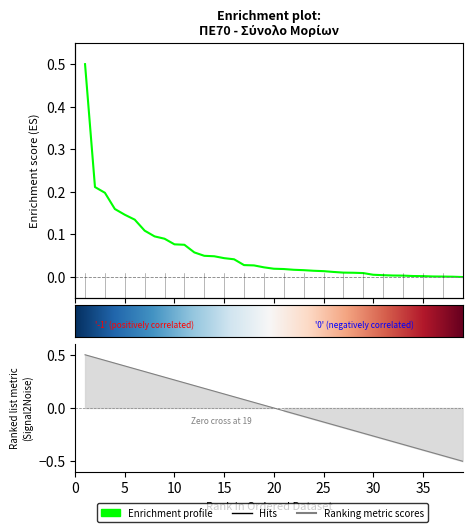

Which has a higher value, 34 or 39?

34